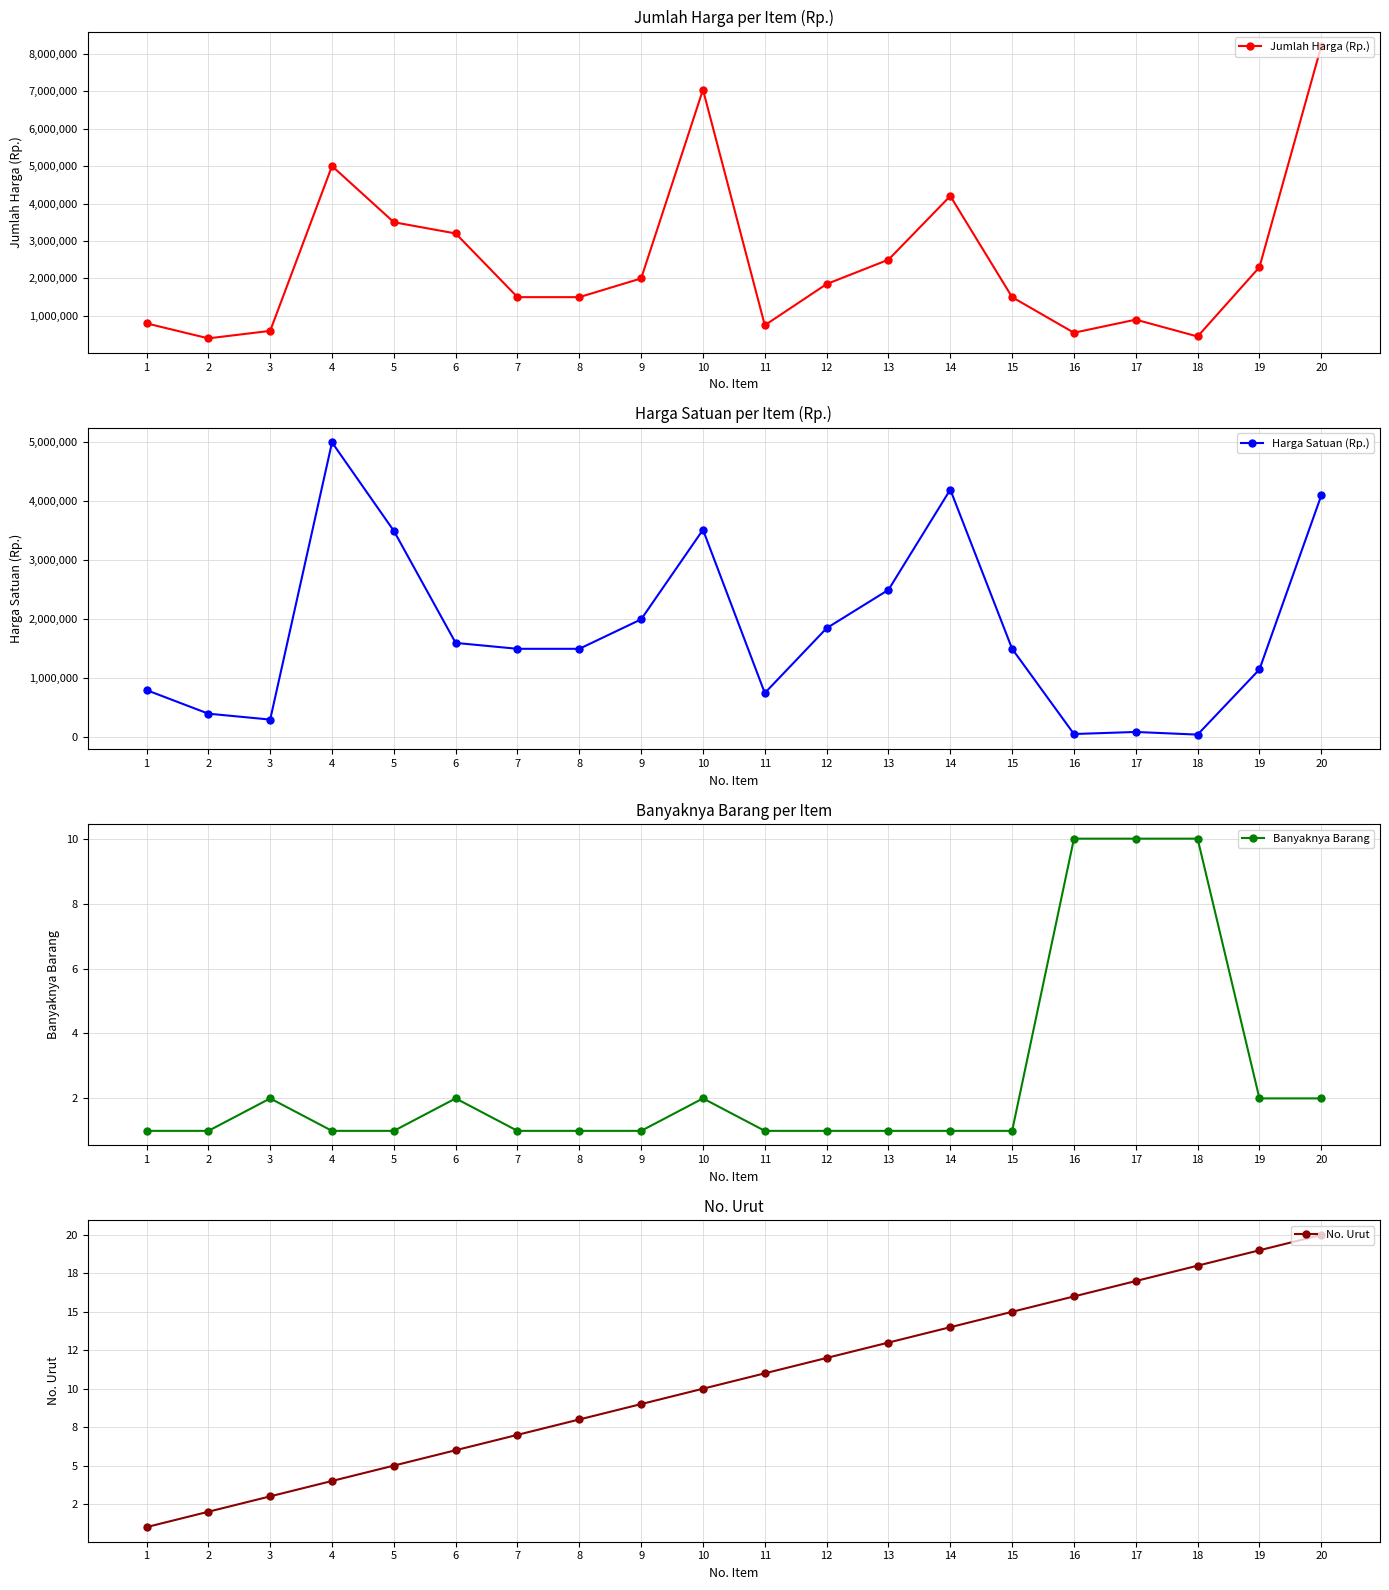

What is the maximum value for No. Urut?

20